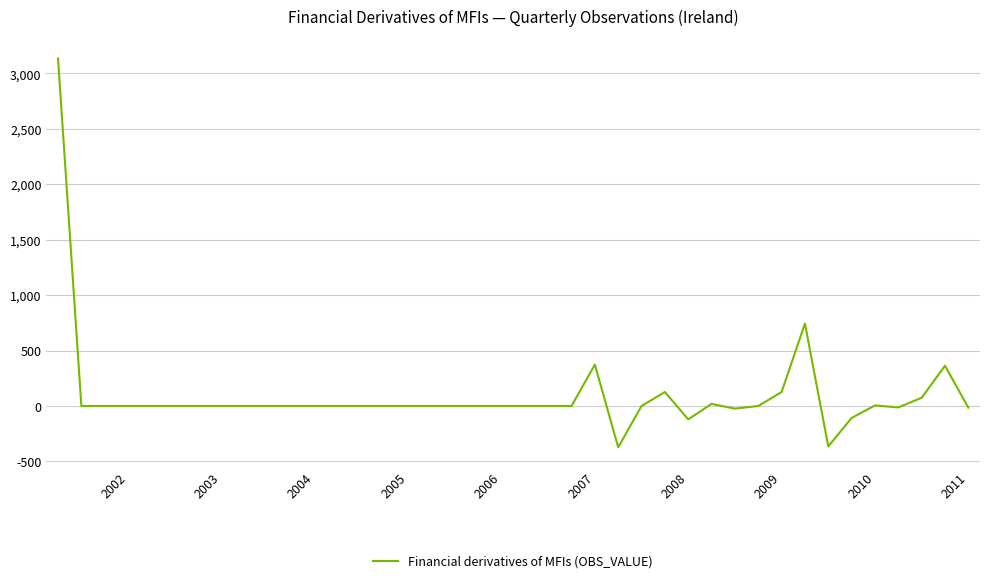

How many values are below 0?

7